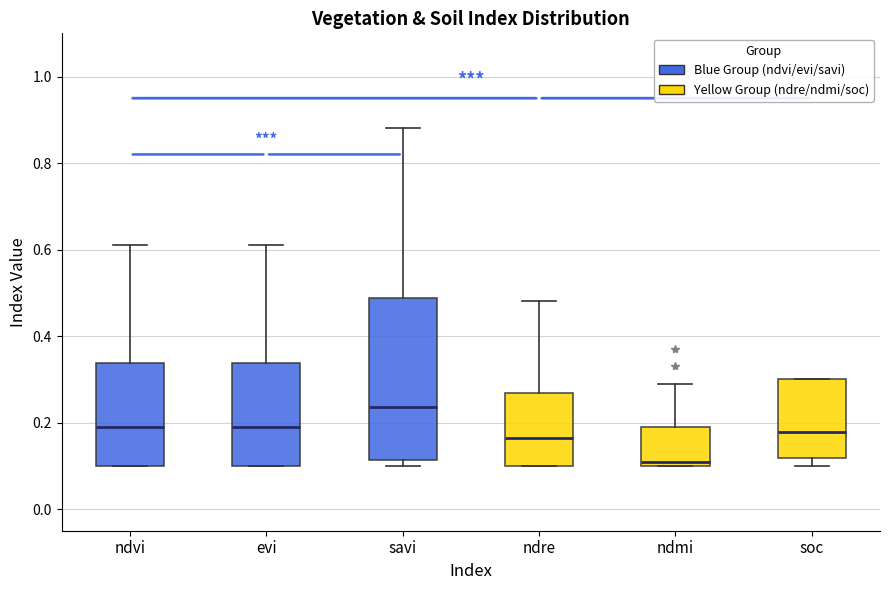

Which box's median line is the highest?

savi